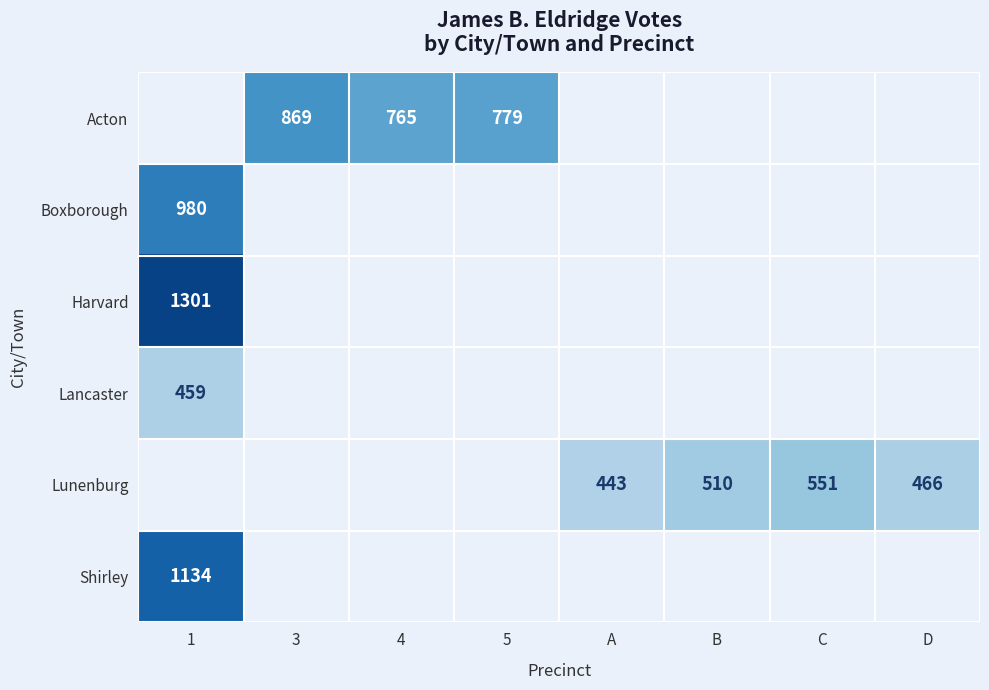

The Lunenburg series shows 466 at D. True or false?

True